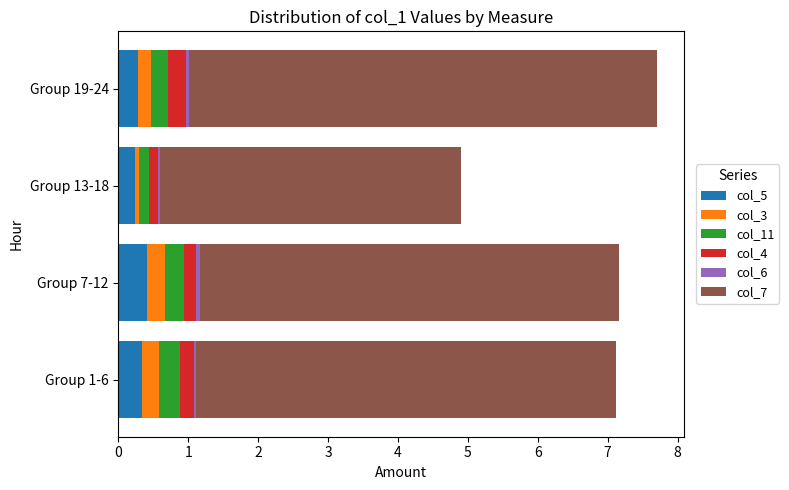

What is the maximum value for col_5?

0.4